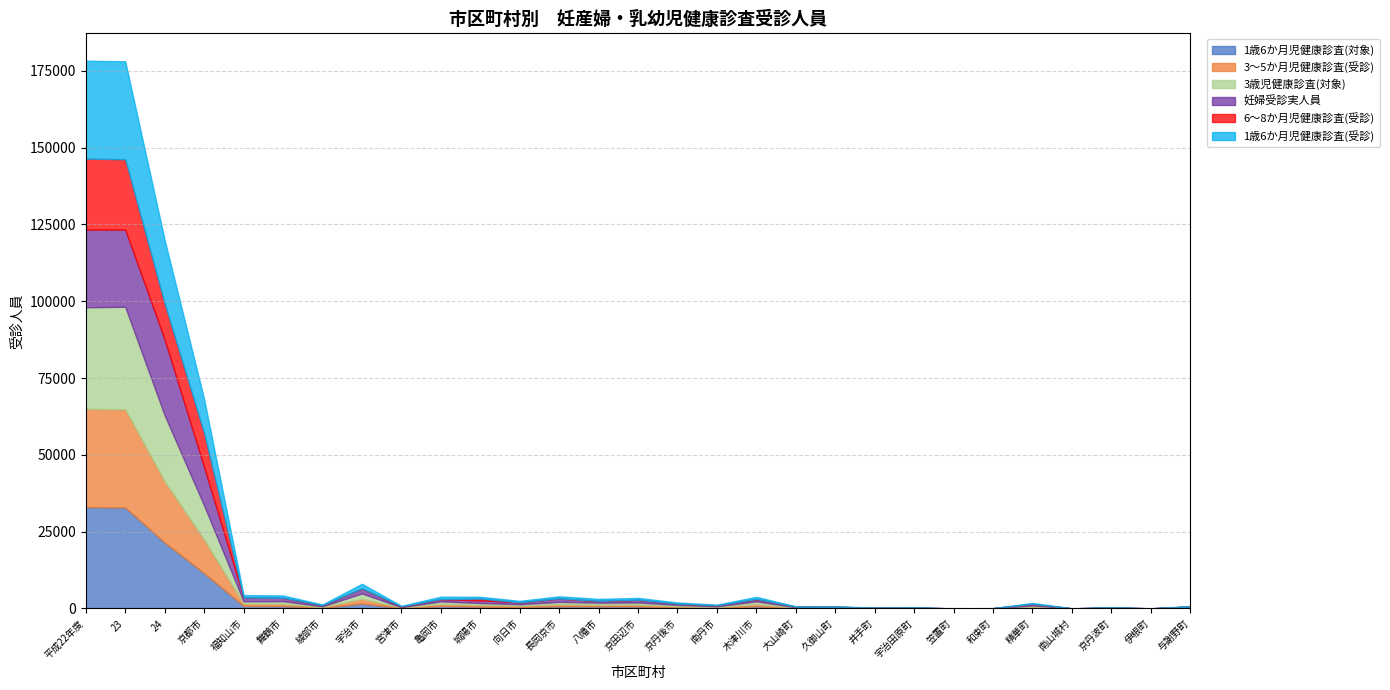

Which series ends up on top after the final intersection of 1歳6か月児健康診査(対象) and 3～5か月児健康診査(受診)?

1歳6か月児健康診査(対象)